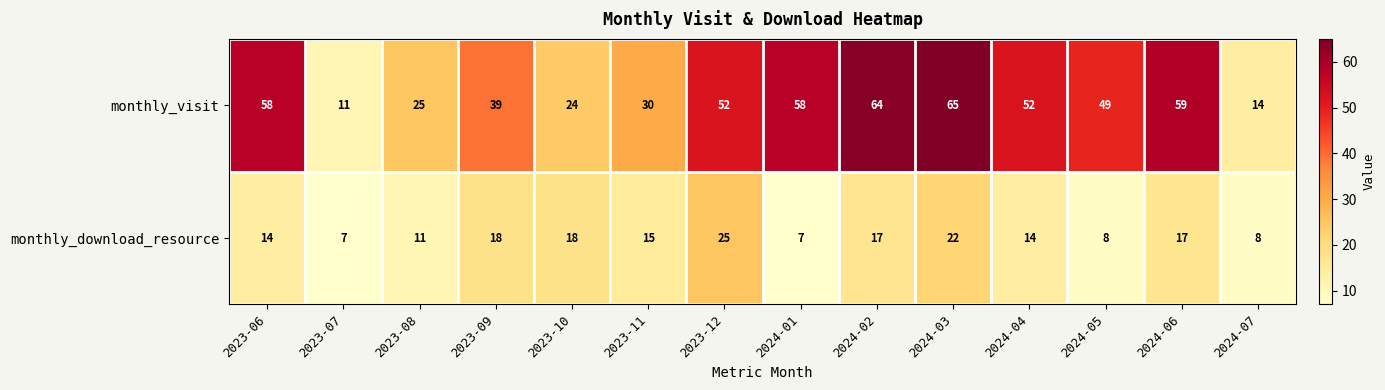

Reading right to left, extract all data points from this chart.

monthly_visit: 14	59	49	52	65	64	58	52	30	24	39	25	11	58
monthly_download_resource: 8	17	8	14	22	17	7	25	15	18	18	11	7	14